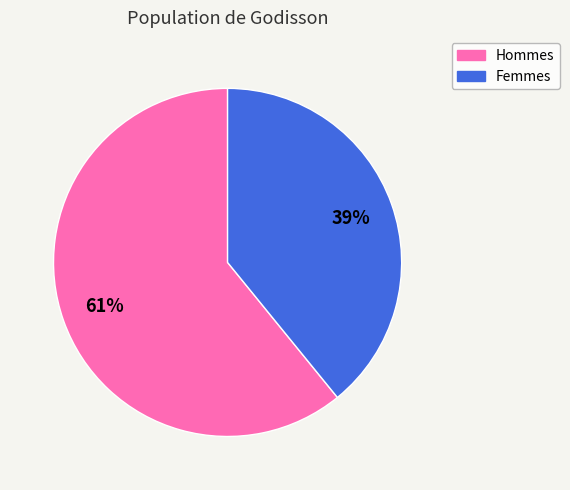

Do Hommes and Femmes together represent more than half of the pie?

Yes